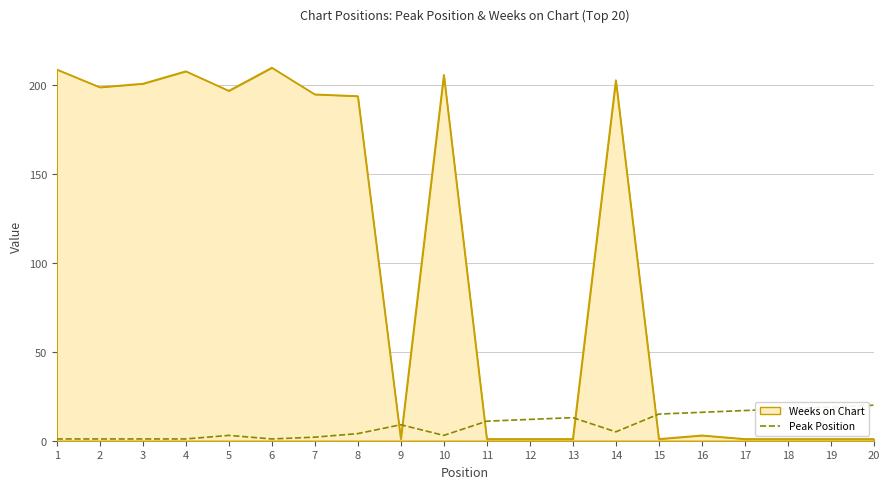

The value of Peak Position at 12 is 12. True or false?

True